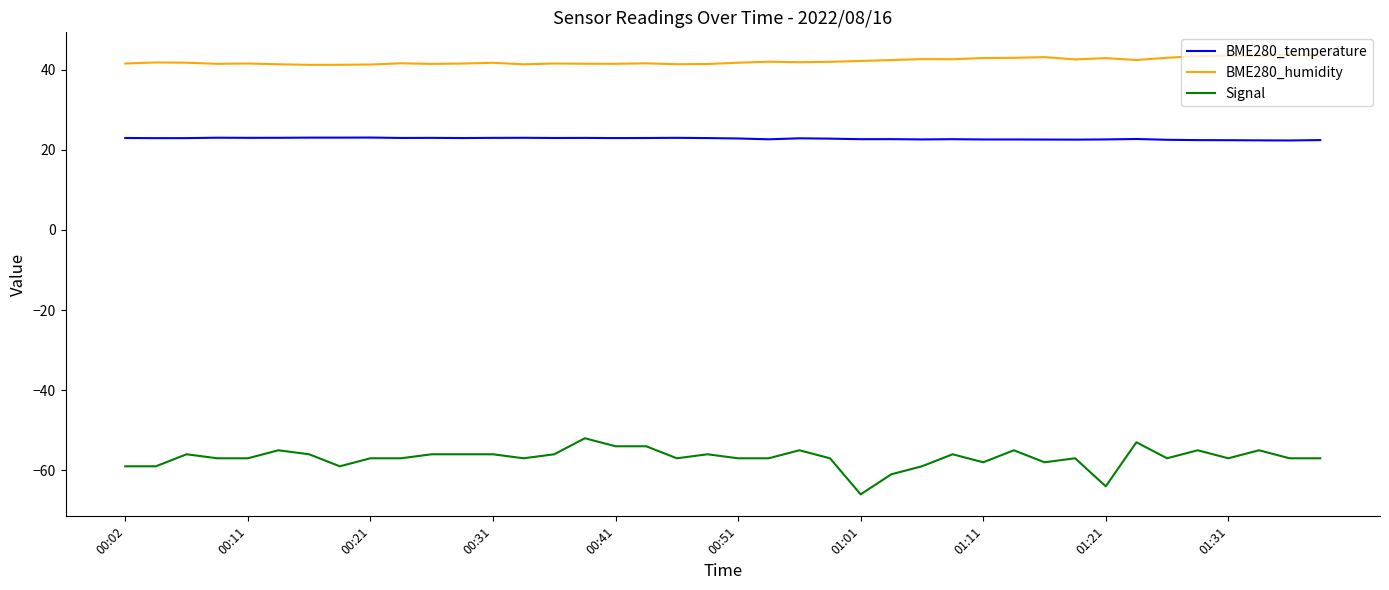

What is the highest value of the BME280_humidity series?

43.8